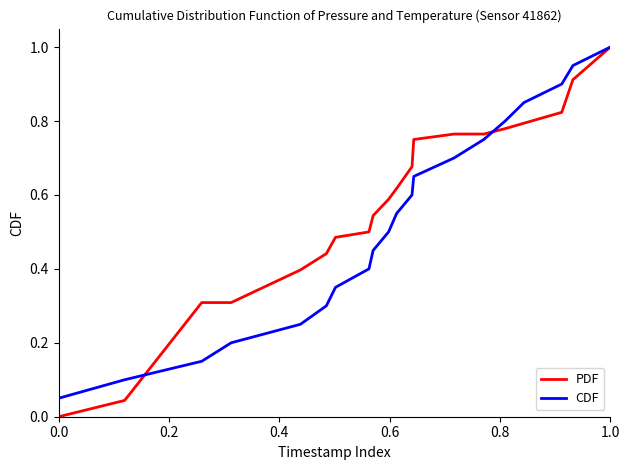

List the series in order of their overall mean, highest first.

PDF, CDF